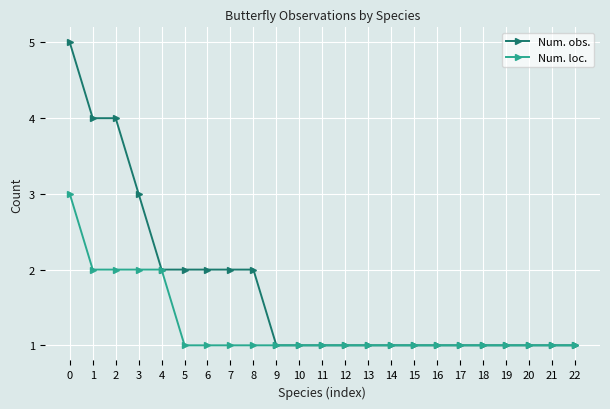

What is the value of the Num. obs. point at the 12th from the left?

1